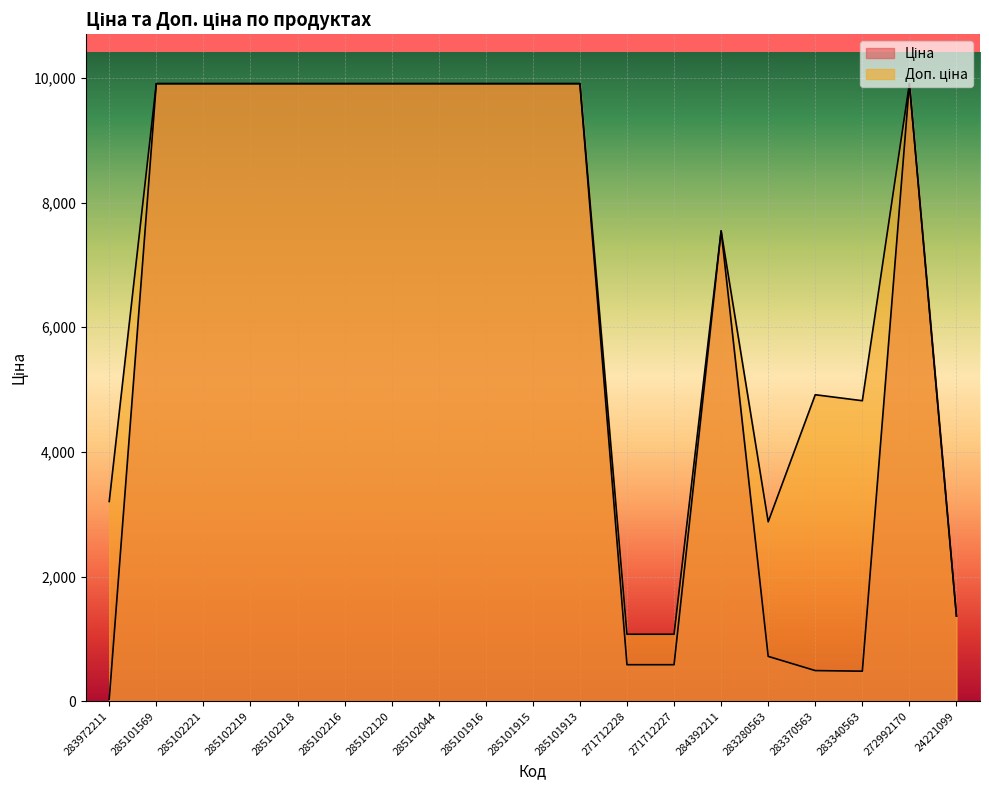

Reading left to right, extract all data points from this chart.

Ціна: 283972211=32.0	285101569=9908.5	285102221=9908.5	285102219=9908.5	285102218=9908.5	285102216=9908.5	285102120=9908.5	285102044=9908.5	285101916=9908.5	285101915=9908.5	285101913=9908.5	271712228=586.0	271712227=586.0	284392211=7545.9	283280563=719.6	283370563=491.7	283340563=482.1	272992170=9908.5	24221099=1366.3
Доп. ціна: 283972211=3205.0	285101569=9908.5	285102221=9908.5	285102219=9908.5	285102218=9908.5	285102216=9908.5	285102120=9908.5	285102044=9908.5	285101916=9908.5	285101915=9908.5	285101913=9908.5	271712228=1074.5	271712227=1074.5	284392211=7545.9	283280563=2878.5	283370563=4917.4	283340563=4821.4	272992170=9908.5	24221099=1366.0